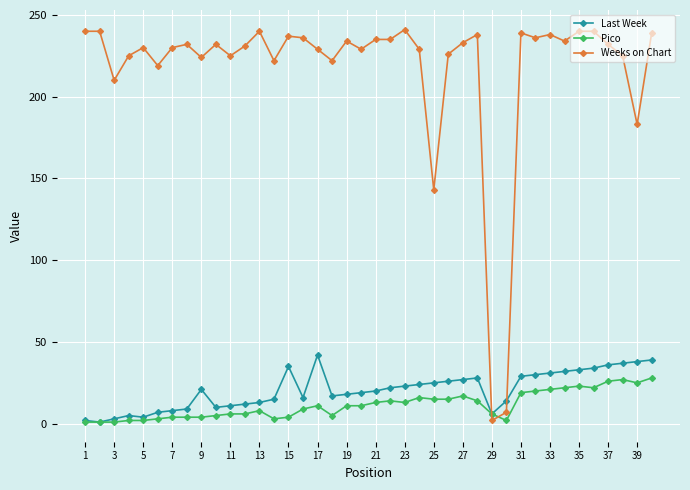

List the series in order of their peak value, lowest first.

Pico, Last Week, Weeks on Chart